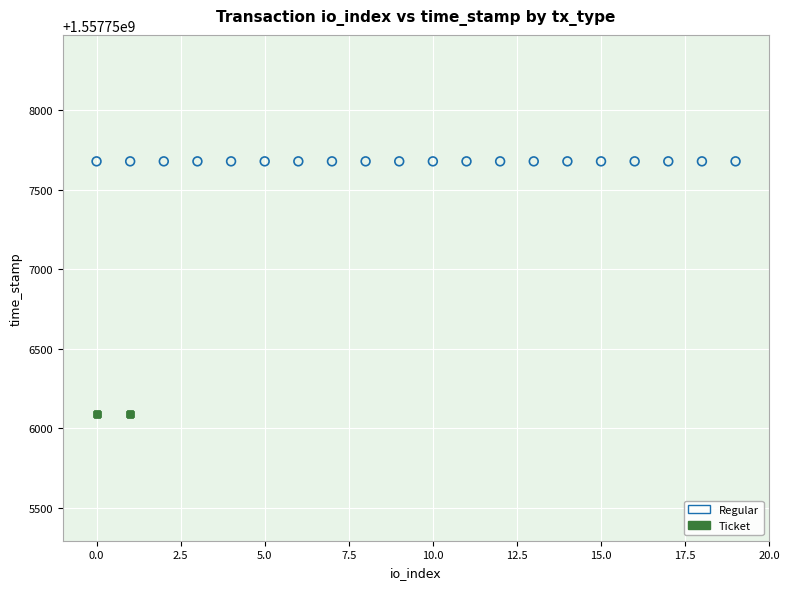

What are all the series names shown in the legend?

Regular, Ticket